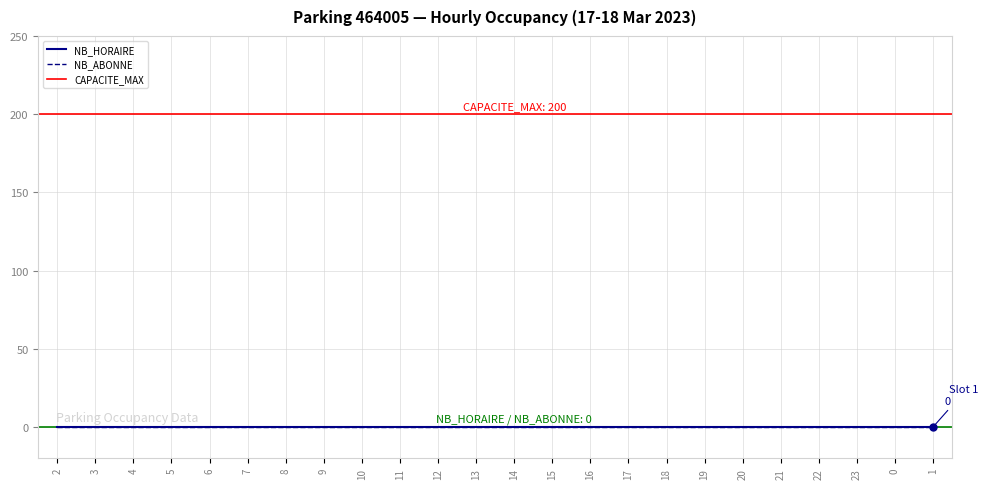

What is the total value across all series at 6?

200